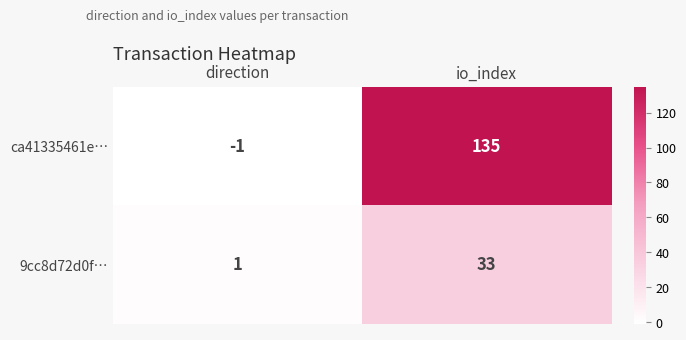

Reading left to right, extract all data points from this chart.

ca41335461e…: direction=-1	io_index=135
9cc8d72d0f…: direction=1	io_index=33